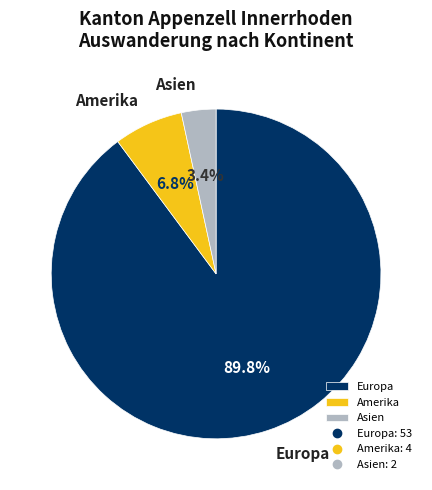

How many slices are in this pie chart?

3